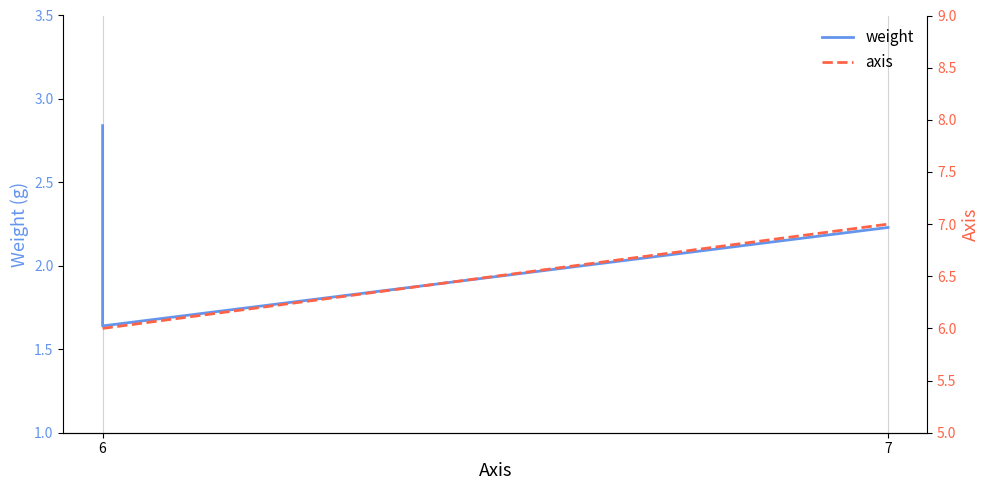

What is the difference between the maximum and minimum values in the weight series?

1.2